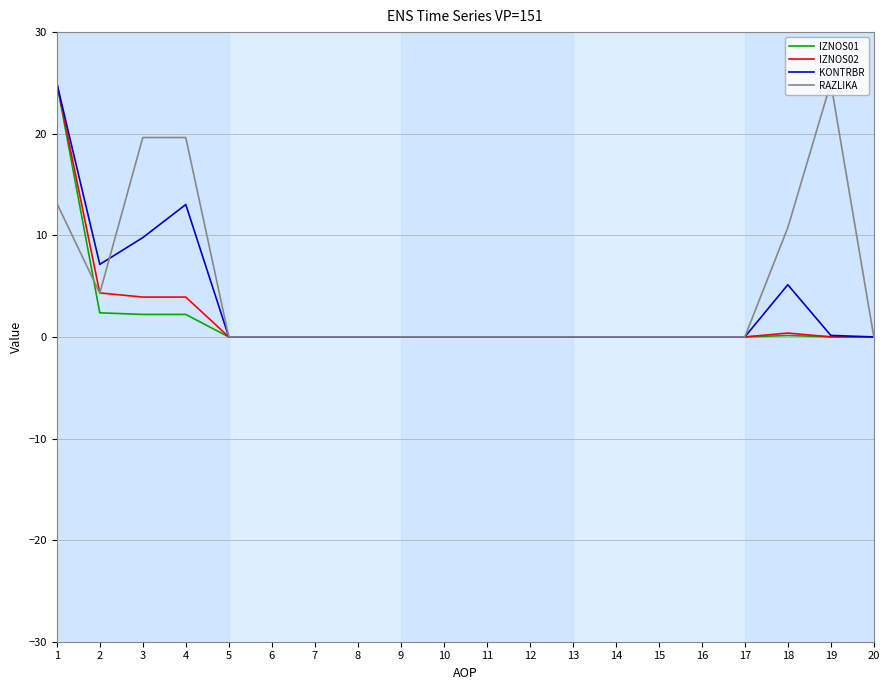

What is the highest value of the KONTRBR series?

25.0